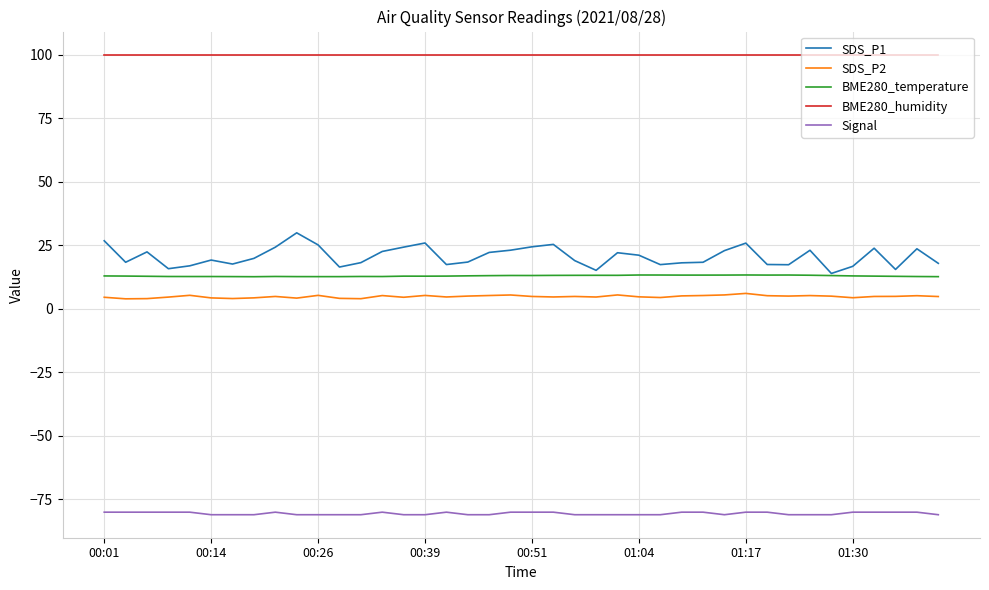

What is the maximum value shown in the chart?

100.0